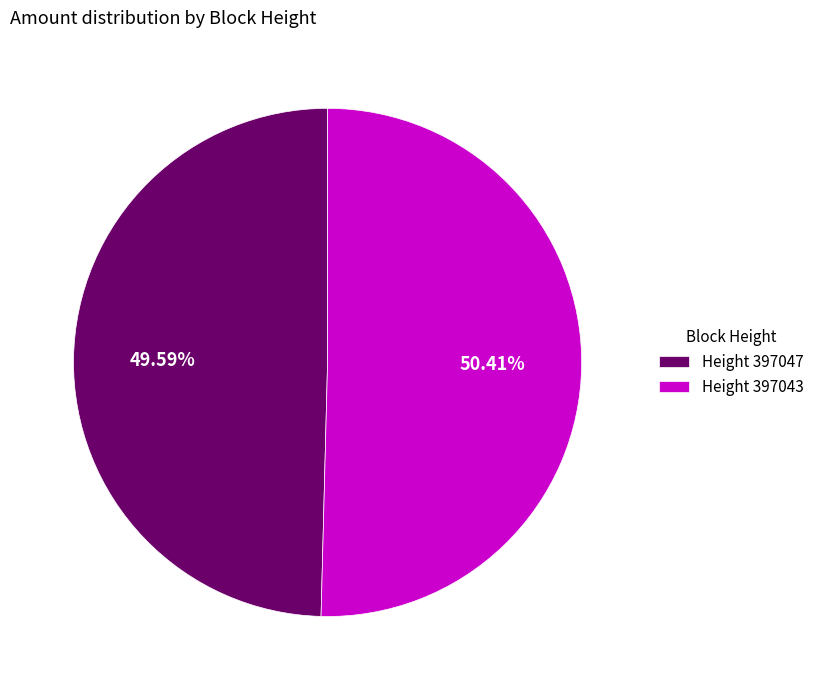

Between Height 397047 and Height 397043, which is larger?

Height 397043